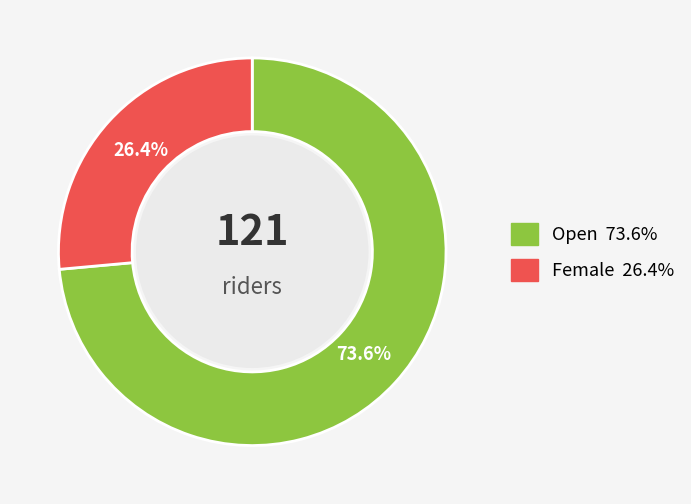

To the nearest percent, what is the combined percentage of Female and Open?

100%